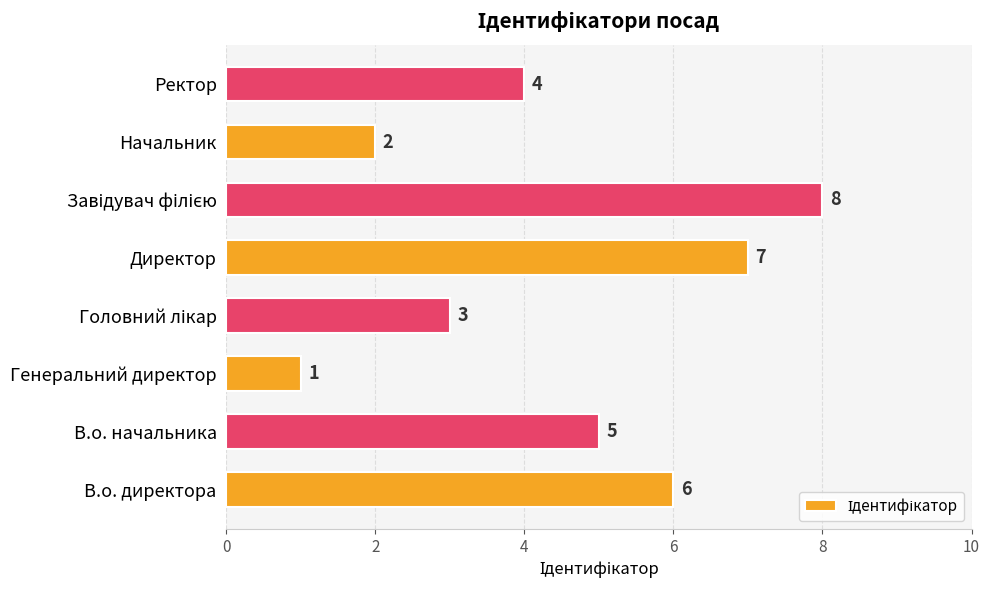

How many data points are less than 5?

4